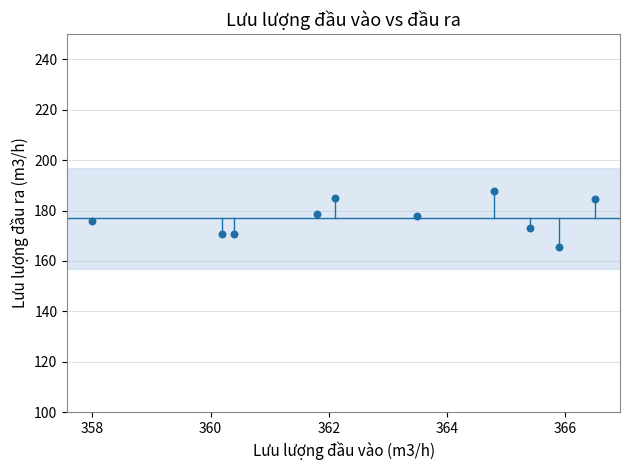

What is the range of X values (max minus min)?

8.5